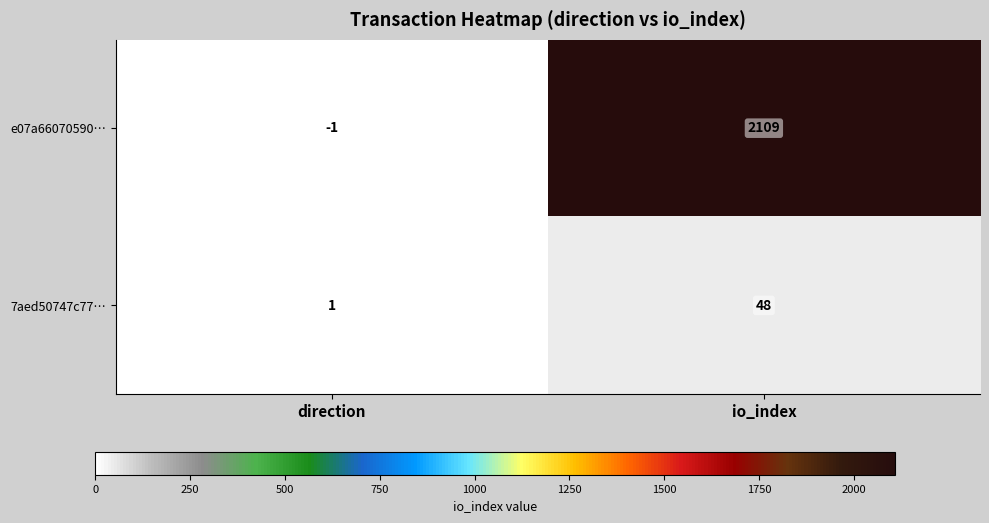

Reading left to right, what are all the values shown in this chart?

e07a66070590…: direction=-1	io_index=2109
7aed50747c77…: direction=1	io_index=48